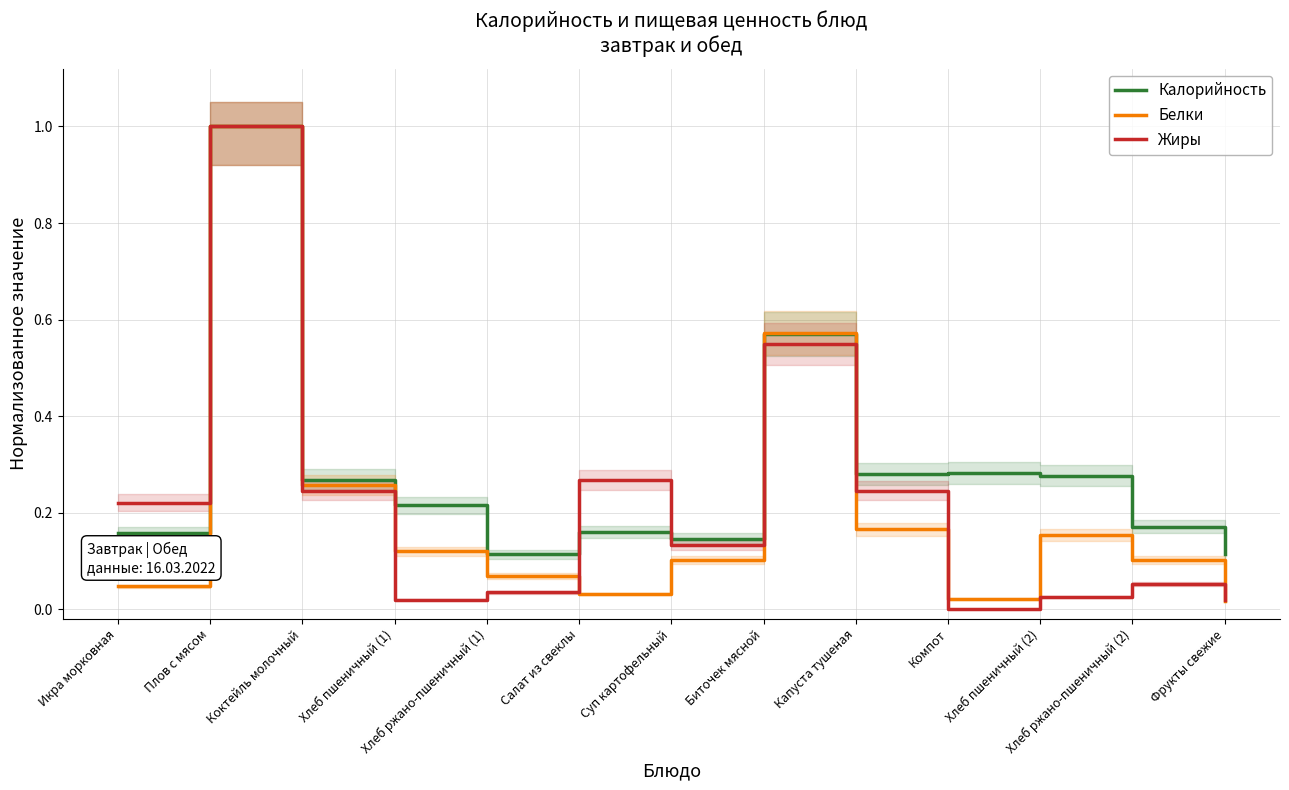

Reading right to left, transcribe all the data shown in this chart.

Калорийность: Фрукты свежие=0.1	Хлеб ржано-пшеничный (2)=0.2	Хлеб пшеничный (2)=0.3	Компот=0.3	Капуста тушеная=0.3	Биточек мясной=0.6	Суп картофельный=0.1	Салат из свеклы=0.2	Хлеб ржано-пшеничный (1)=0.1	Хлеб пшеничный (1)=0.2	Коктейль молочный=0.3	Плов с мясом=1.0	Икра морковная=0.2
Белки: Фрукты свежие=0.0	Хлеб ржано-пшеничный (2)=0.1	Хлеб пшеничный (2)=0.2	Компот=0.0	Капуста тушеная=0.2	Биточек мясной=0.6	Суп картофельный=0.1	Салат из свеклы=0.0	Хлеб ржано-пшеничный (1)=0.1	Хлеб пшеничный (1)=0.1	Коктейль молочный=0.3	Плов с мясом=1.0	Икра морковная=0.0
Жиры: Фрукты свежие=0.0	Хлеб ржано-пшеничный (2)=0.1	Хлеб пшеничный (2)=0.0	Компот=0.0	Капуста тушеная=0.2	Биточек мясной=0.5	Суп картофельный=0.1	Салат из свеклы=0.3	Хлеб ржано-пшеничный (1)=0.0	Хлеб пшеничный (1)=0.0	Коктейль молочный=0.2	Плов с мясом=1.0	Икра морковная=0.2